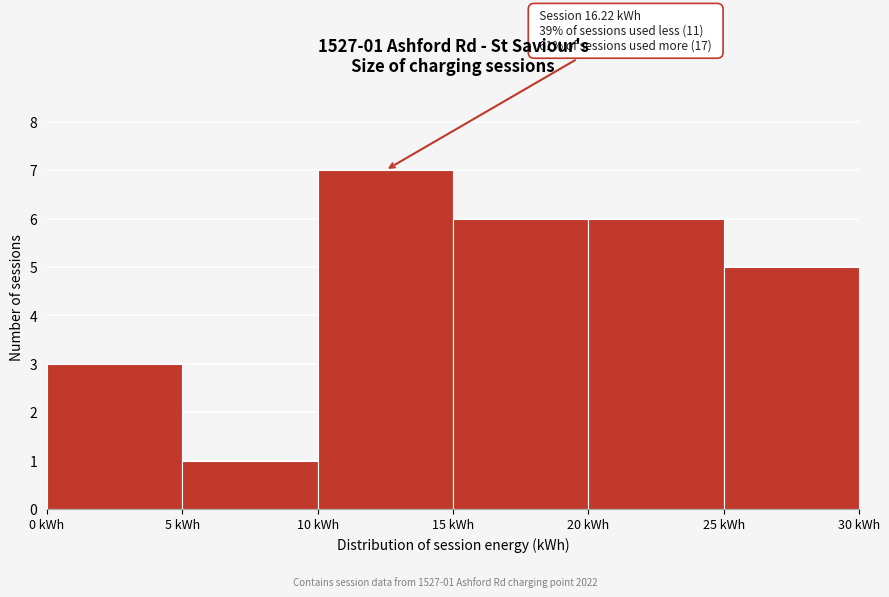

Which range on the x-axis has the tallest bar?

10 to 15